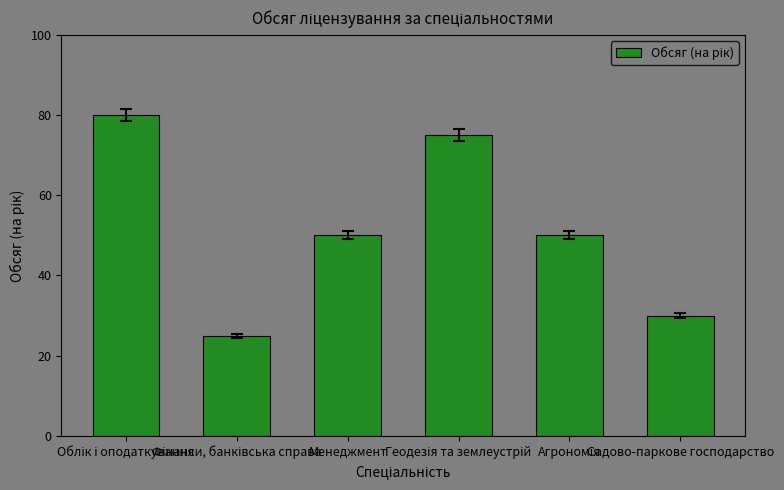

What is the value of the 1st bar from the left?

80